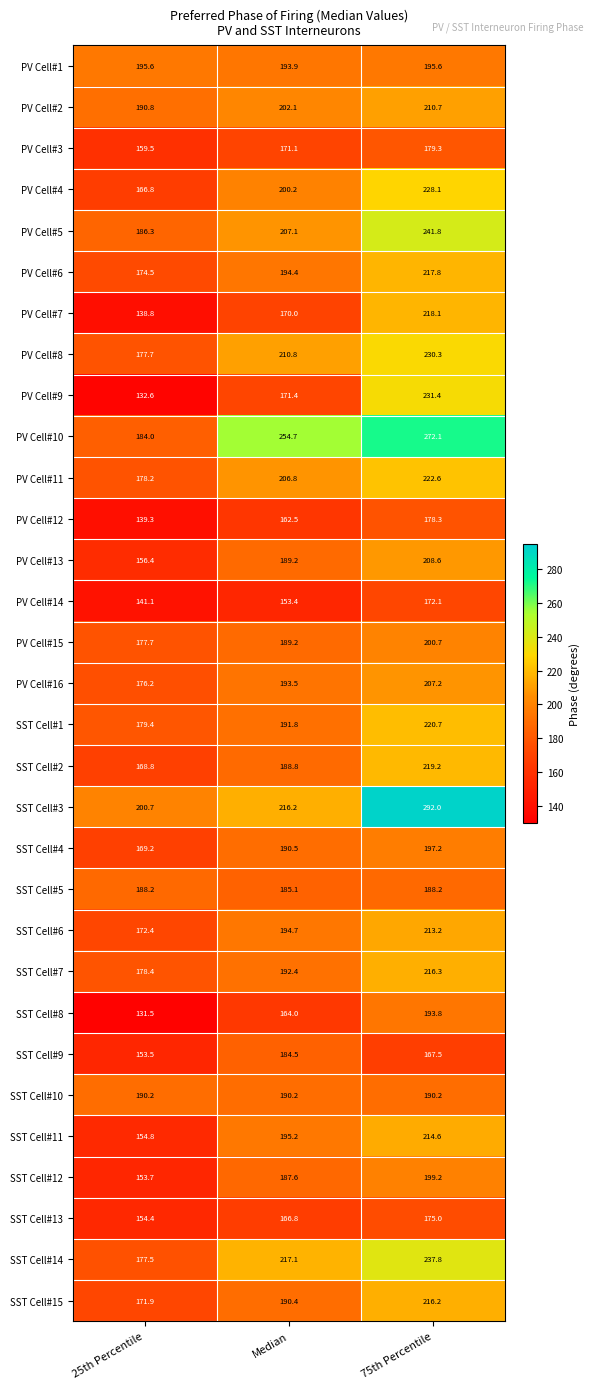

What is the minimum value shown in the chart?

131.5